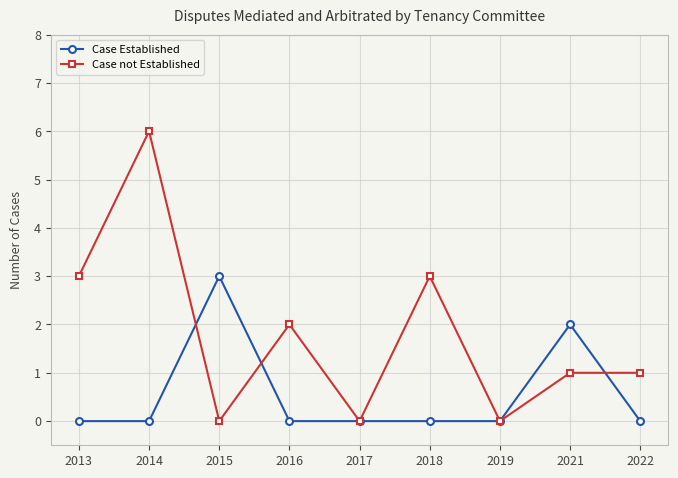

How many Case not Established values are between 0 and 3?

8